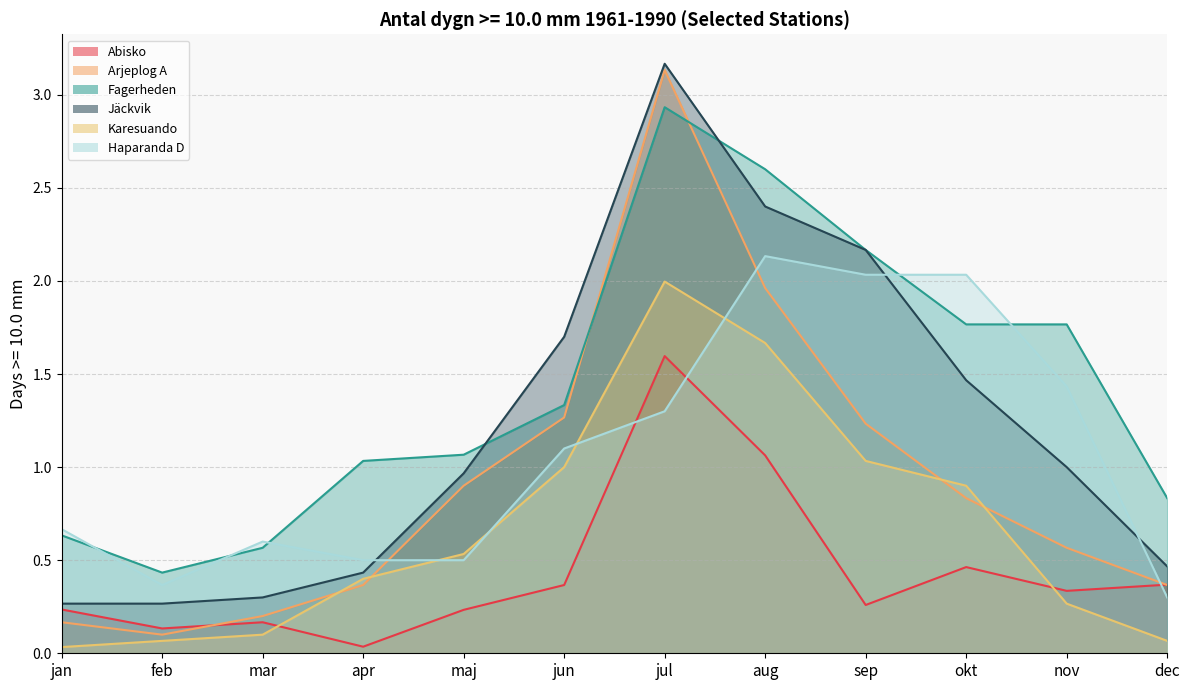

What is the difference between the maximum and minimum values in the Haparanda D series?

1.8